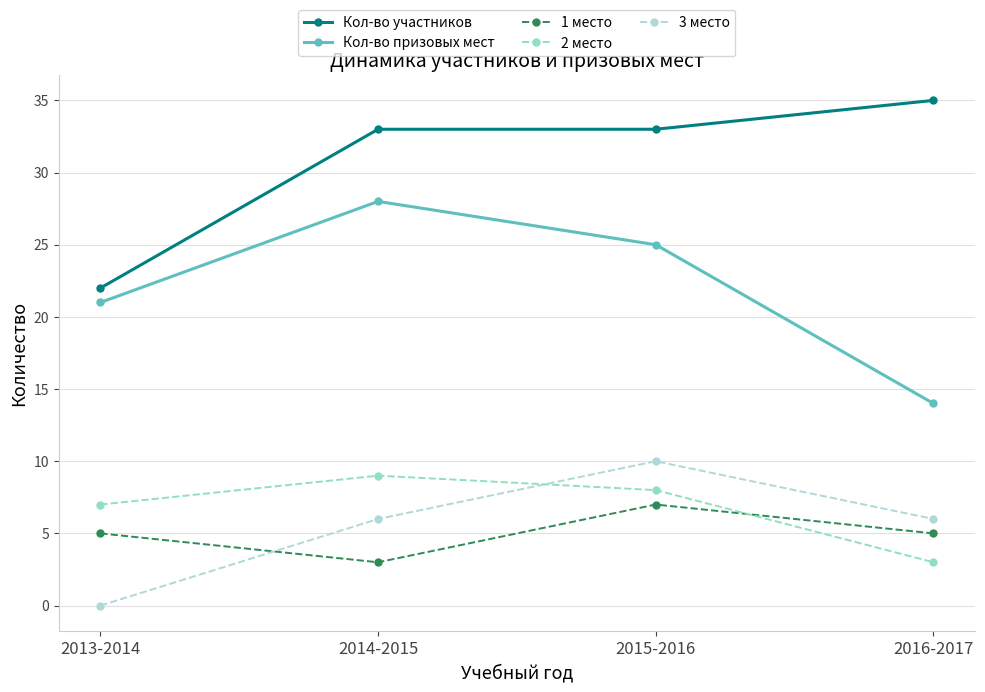

Which series has the largest range (max minus min)?

Кол-во призовых мест